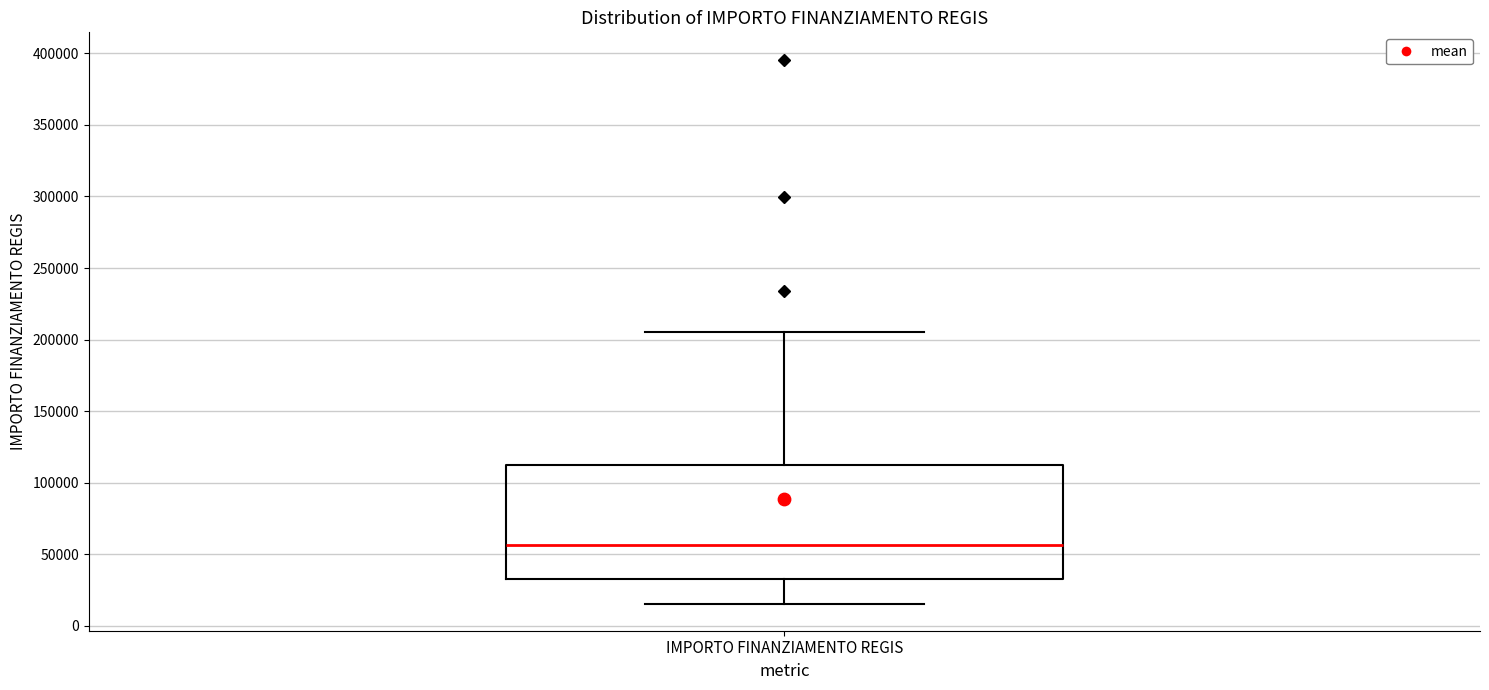

Transcribe this box plot: give where the median line is, the range the box spans, and where the two whiskers end, as read against the y-axis. The values are not printed on the chart, so give them approximately, as read against the axis.

median 55000, box 35000 to 115000, whiskers 15000 to 205000